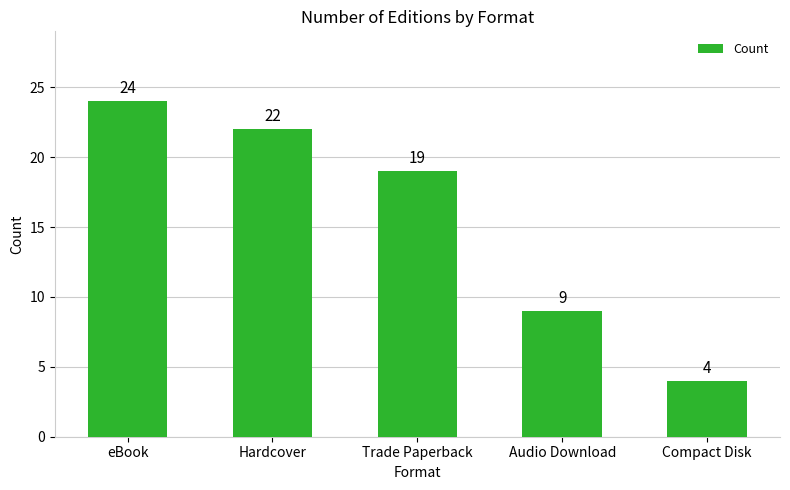

What is the difference between the maximum and minimum values?

20